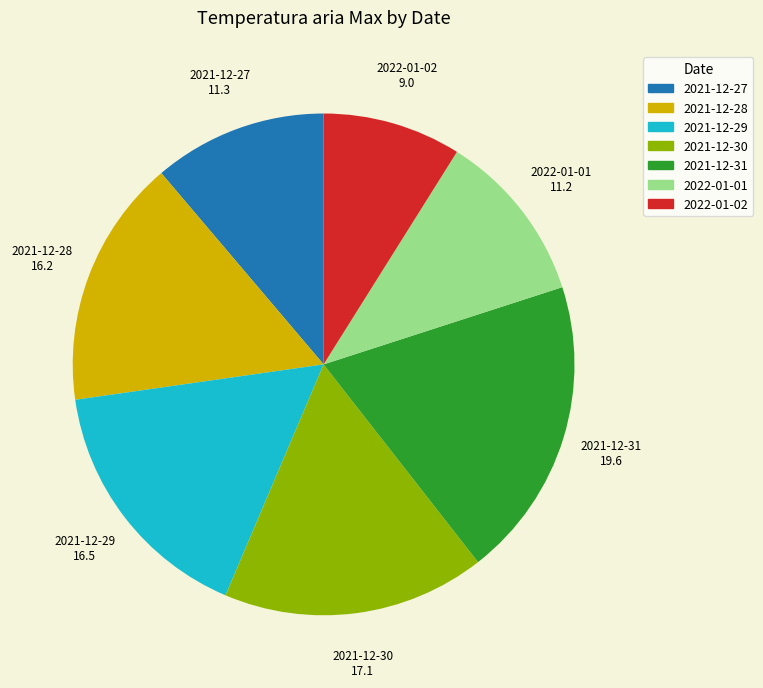

Which has a higher value, 2021-12-28 or 2021-12-27?

2021-12-28